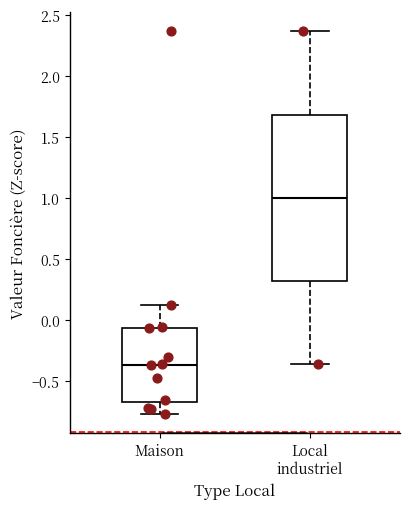

Where does the lower whisker of the box for Local industriel end on the y-axis? The values are not printed on the chart, so give them approximately, as read against the axis.

-0.35